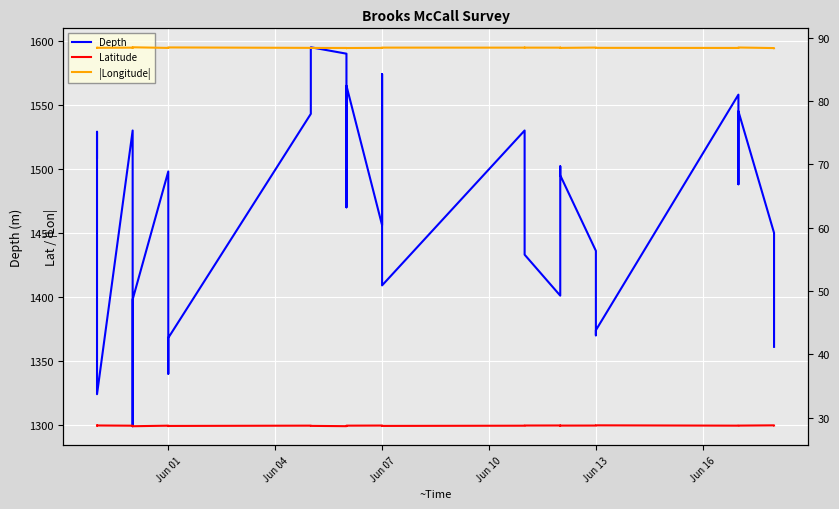

What are all the series names shown in the legend?

Depth, Latitude, |Longitude|